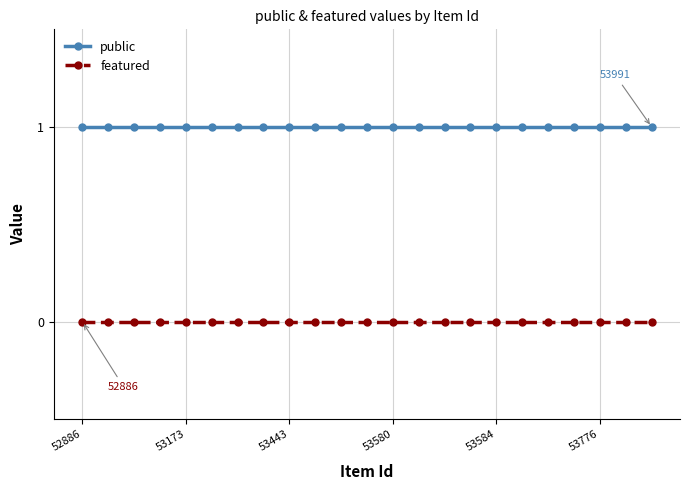

How many lines are shown in the chart?

2